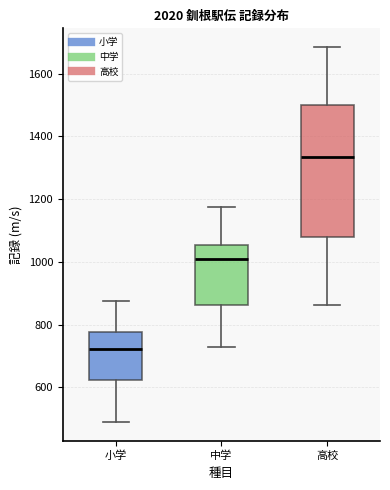

Reading left to right, read every box against the y-axis: the position of its median line, the range the box covers, and the ends of its whiskers. The values are not printed on the chart, so give them approximately, as read against the axis.

小学: median 720, box 620 to 780, whiskers 480 to 880
中学: median 1020, box 860 to 1060, whiskers 720 to 1180
高校: median 1340, box 1080 to 1500, whiskers 860 to 1680